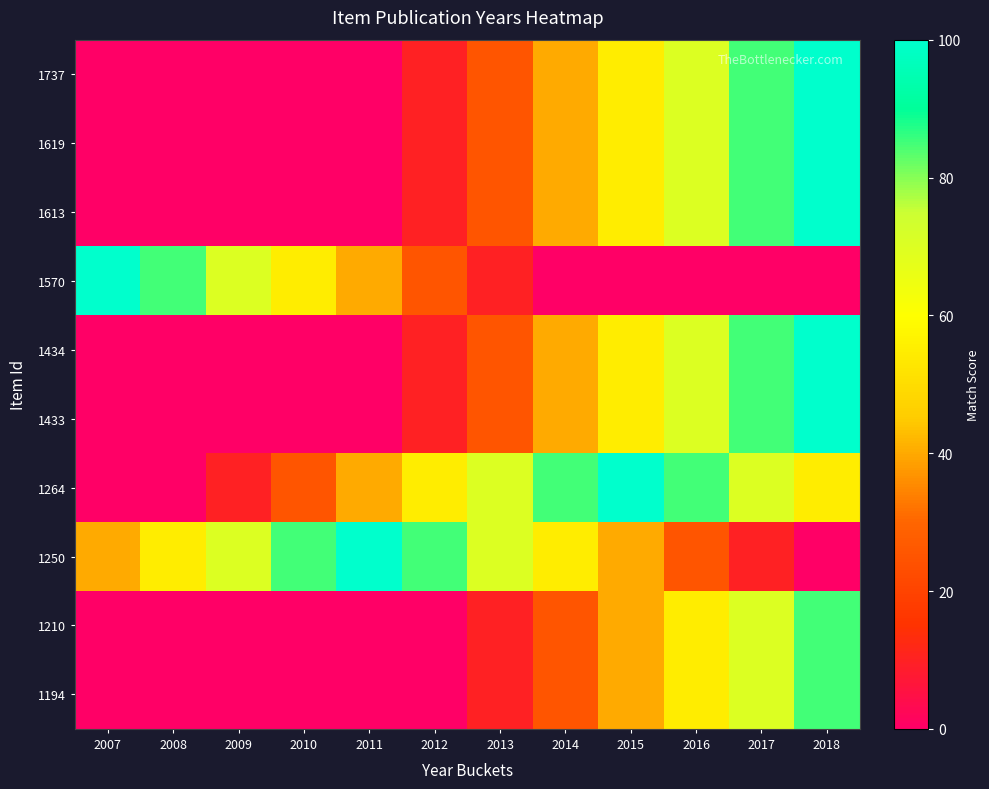

Reading left to right, extract all data points from this chart.

1737: 2007=0	2008=0	2009=0	2010=0	2011=0	2012=10	2013=25	2014=40	2015=55	2016=70	2017=85	2018=100
1619: 2007=0	2008=0	2009=0	2010=0	2011=0	2012=10	2013=25	2014=40	2015=55	2016=70	2017=85	2018=100
1613: 2007=0	2008=0	2009=0	2010=0	2011=0	2012=10	2013=25	2014=40	2015=55	2016=70	2017=85	2018=100
1570: 2007=100	2008=85	2009=70	2010=55	2011=40	2012=25	2013=10	2014=0	2015=0	2016=0	2017=0	2018=0
1434: 2007=0	2008=0	2009=0	2010=0	2011=0	2012=10	2013=25	2014=40	2015=55	2016=70	2017=85	2018=100
1433: 2007=0	2008=0	2009=0	2010=0	2011=0	2012=10	2013=25	2014=40	2015=55	2016=70	2017=85	2018=100
1264: 2007=0	2008=0	2009=10	2010=25	2011=40	2012=55	2013=70	2014=85	2015=100	2016=85	2017=70	2018=55
1250: 2007=40	2008=55	2009=70	2010=85	2011=100	2012=85	2013=70	2014=55	2015=40	2016=25	2017=10	2018=0
1210: 2007=0	2008=0	2009=0	2010=0	2011=0	2012=0	2013=10	2014=25	2015=40	2016=55	2017=70	2018=85
1194: 2007=0	2008=0	2009=0	2010=0	2011=0	2012=0	2013=10	2014=25	2015=40	2016=55	2017=70	2018=85